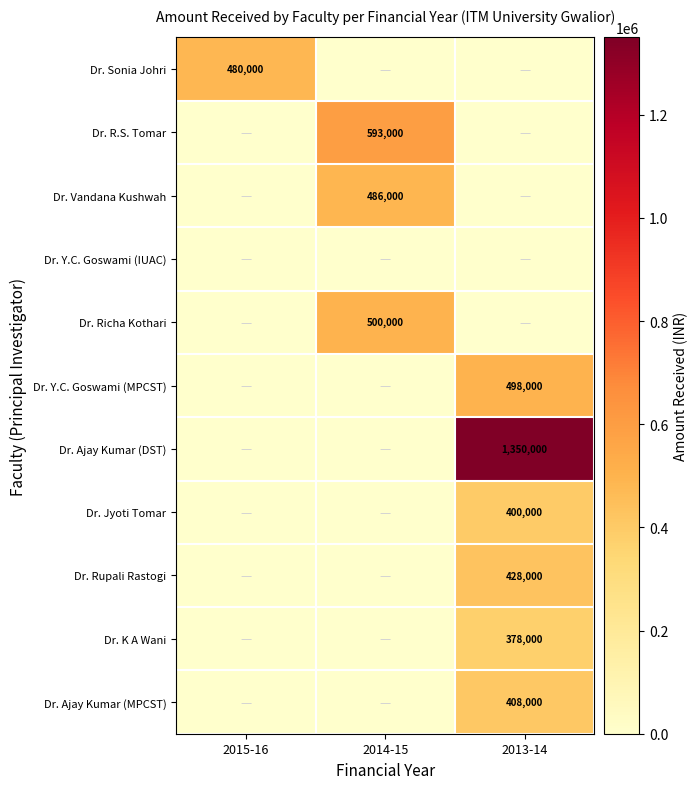

The Dr. K A Wani series shows 623065 at 2013-14. True or false?

False